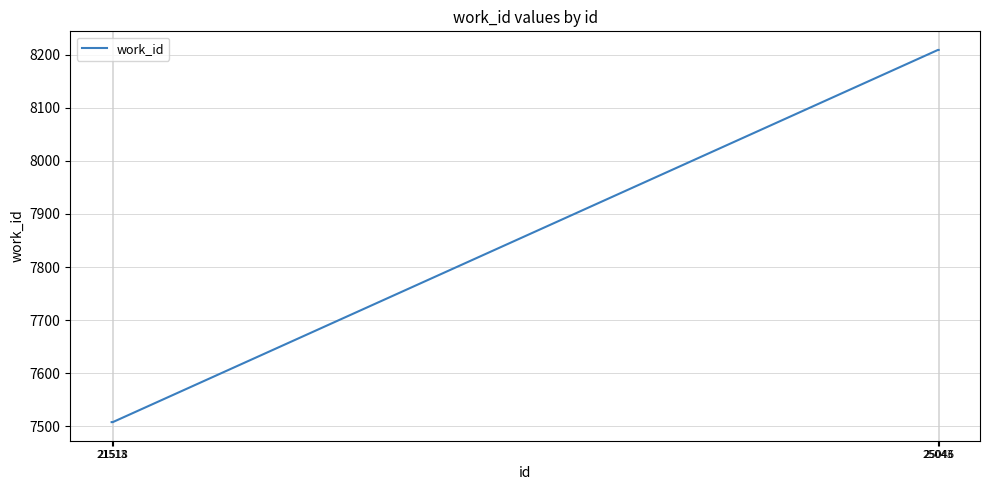

How many categories are shown in the chart?

4